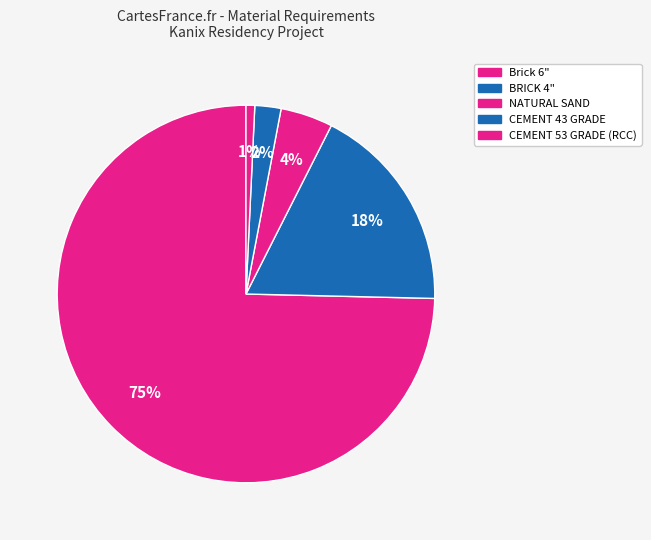

Count the number of slices in the pie.

5